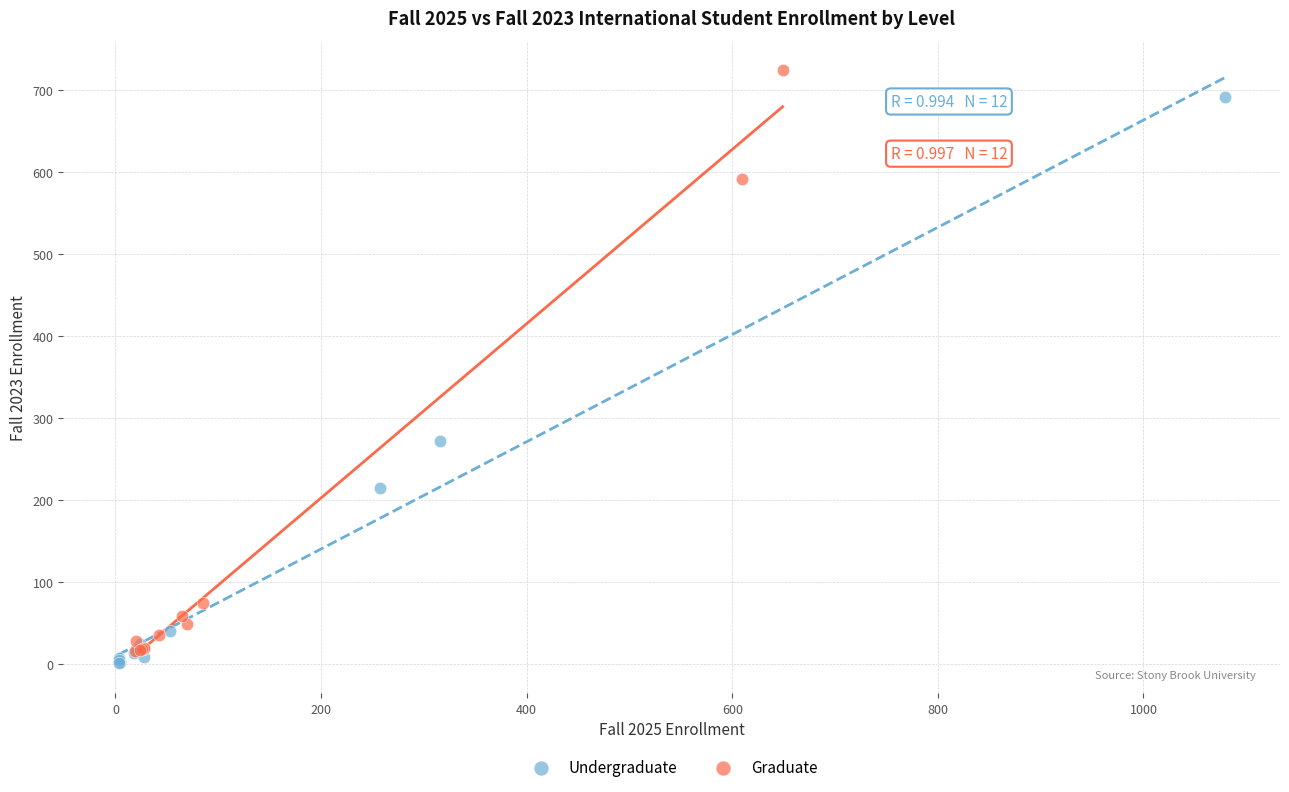

What are all the series names shown in the legend?

Undergraduate, Graduate